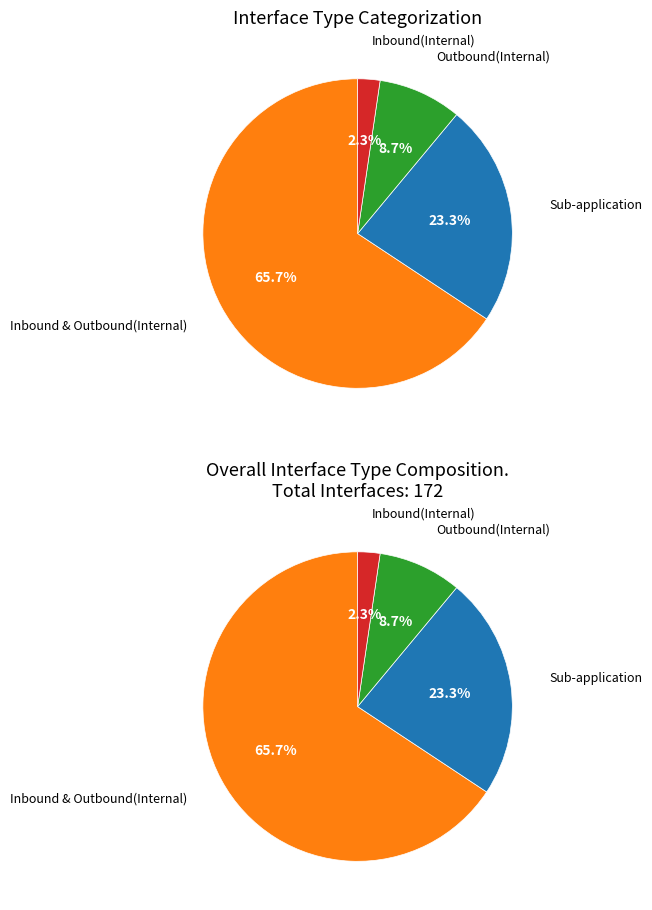

To the nearest percent, what percentage of the pie is Inbound(Internal)?

2%